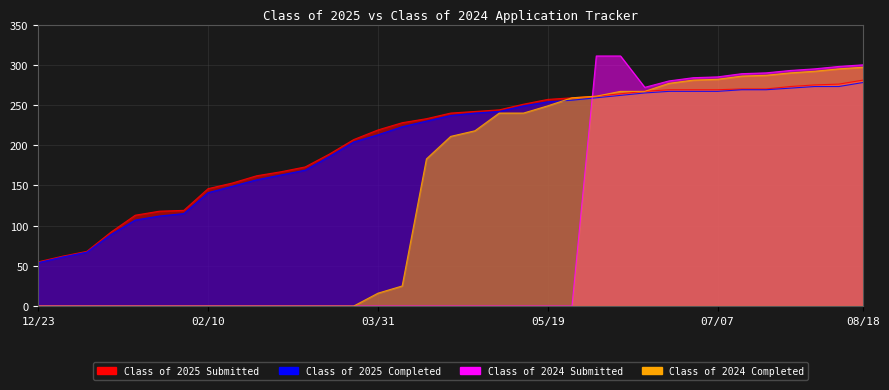

The value of Class of 2024 Submitted at 02/03 is 0. True or false?

True